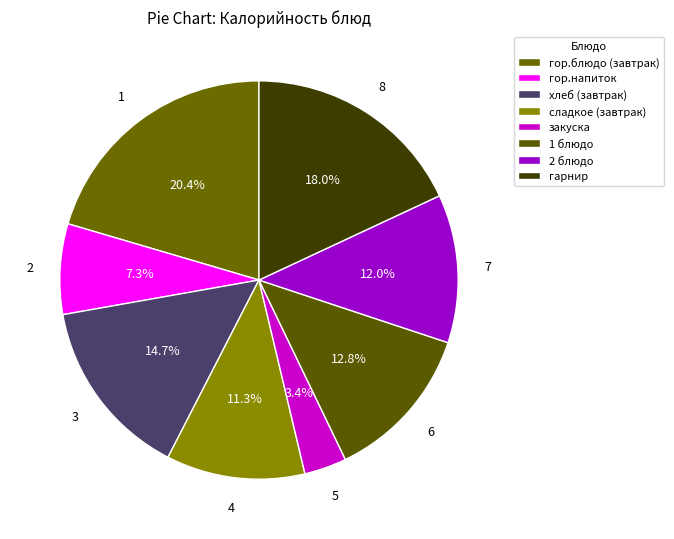

True or false: хлеб (завтрак) accounts for 15% of the total.

True